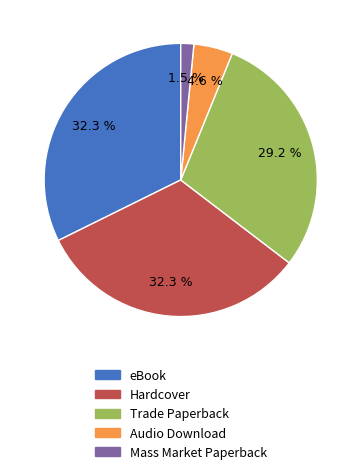

What is the smallest slice in the pie chart?

Mass Market Paperback